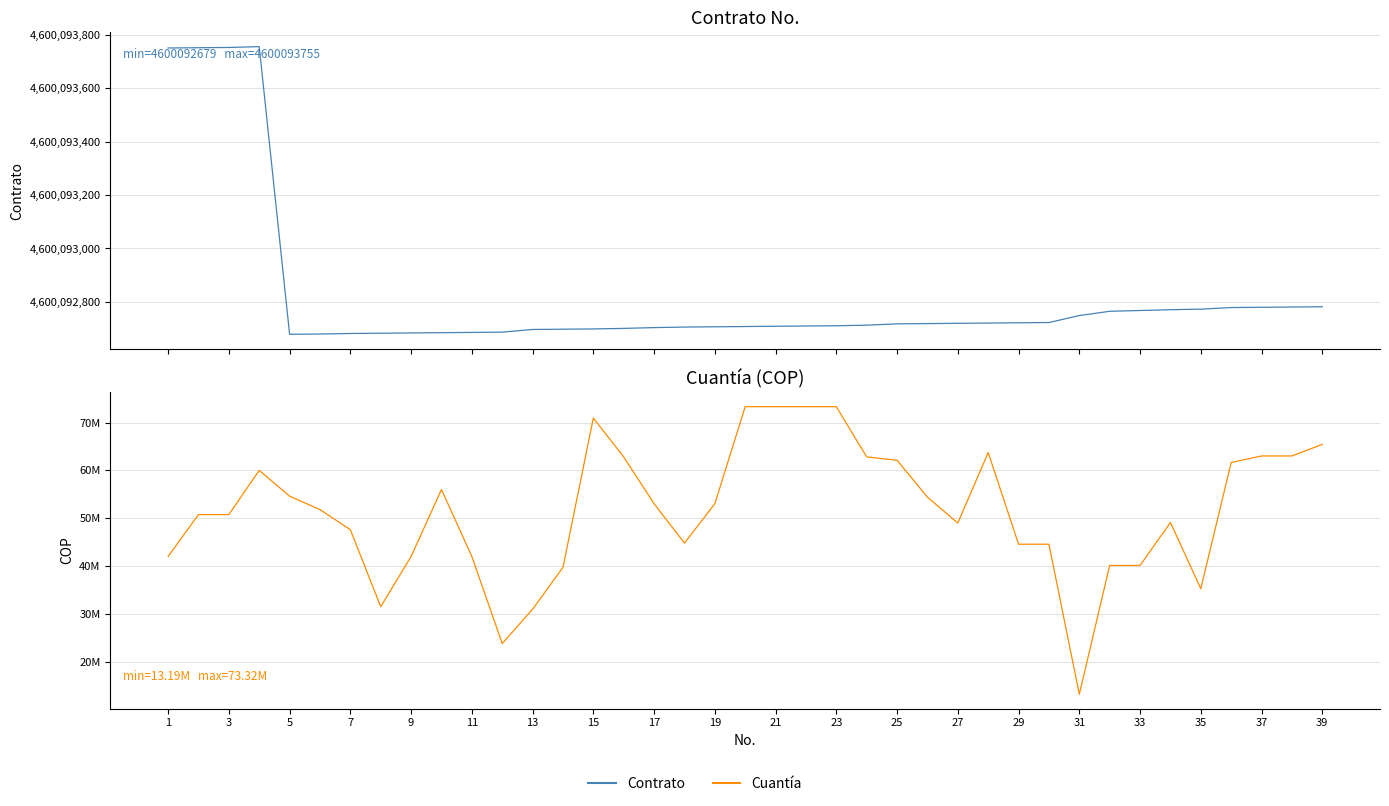

At which category is the sum across all series the highest?

23